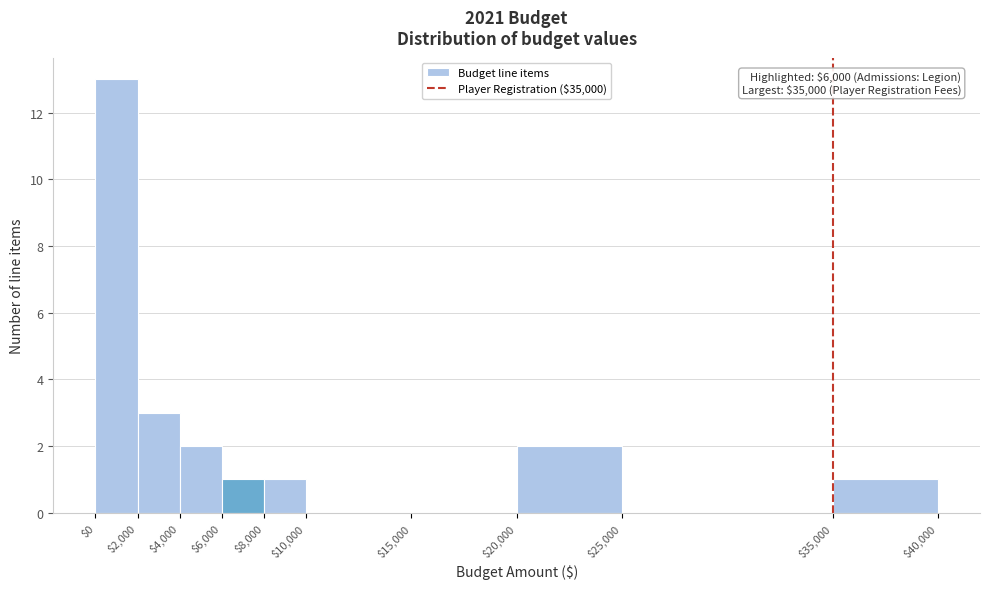

Over which range of the x-axis is the bar tallest?

$0 to $2,000